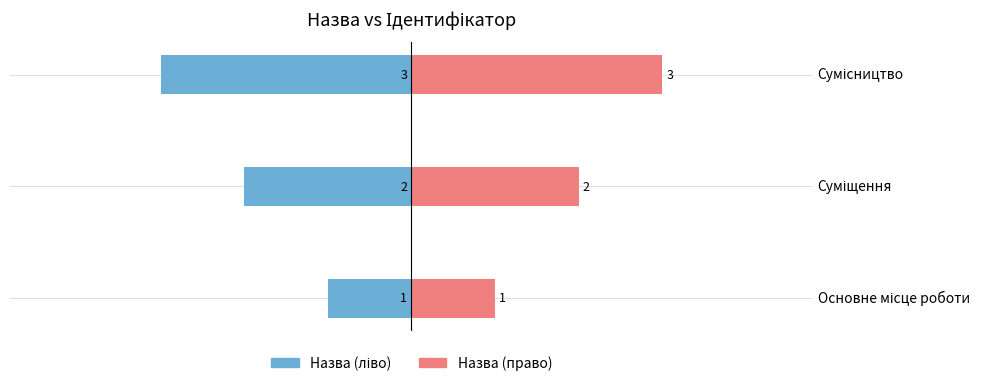

What are all the series names shown in the legend?

Назва (ліво), Назва (право)